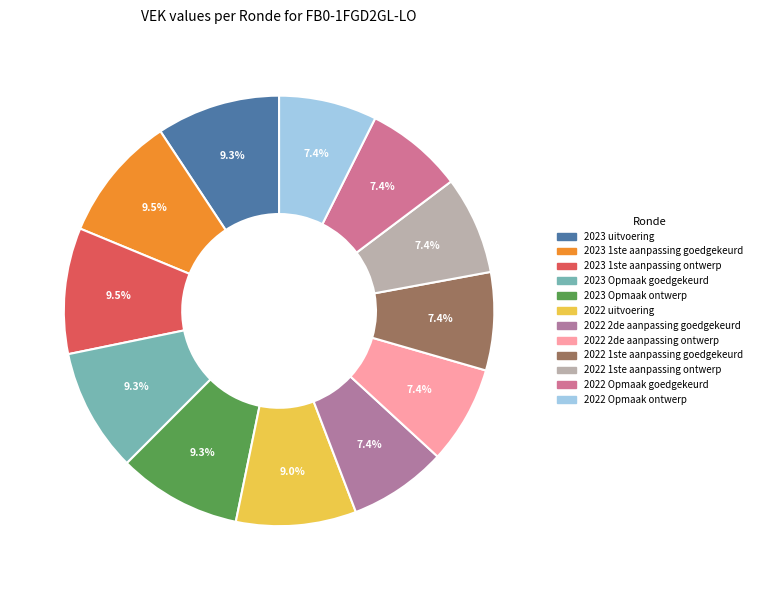

To the nearest percent, what percentage of the pie is 2022 2de aanpassing goedgekeurd?

7%